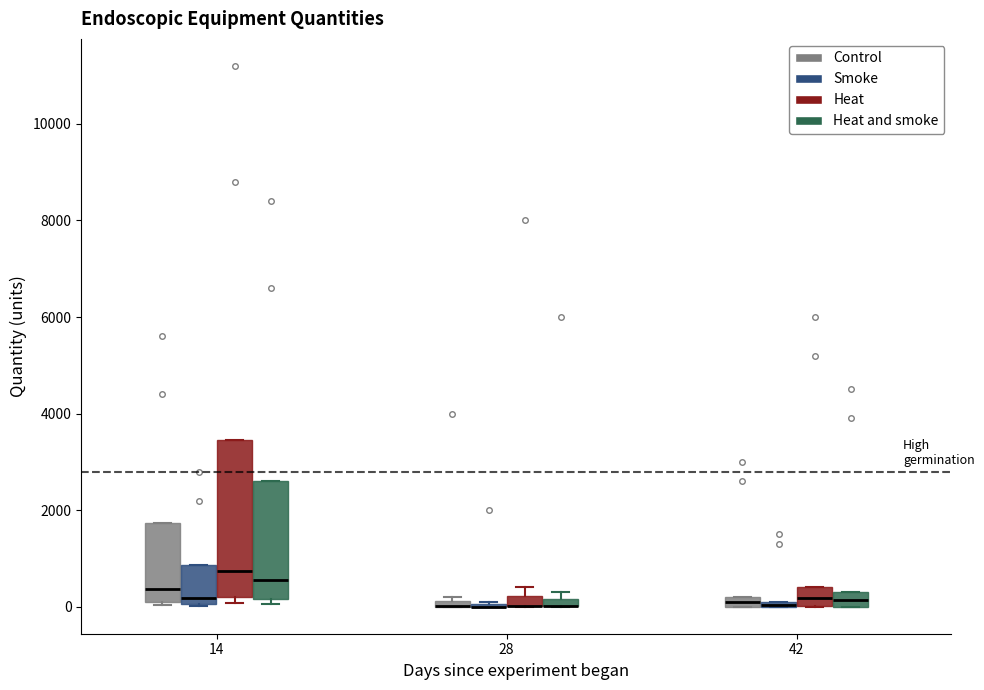

Which box is the tallest, from its lower edge to its upper edge?

14 (Heat)